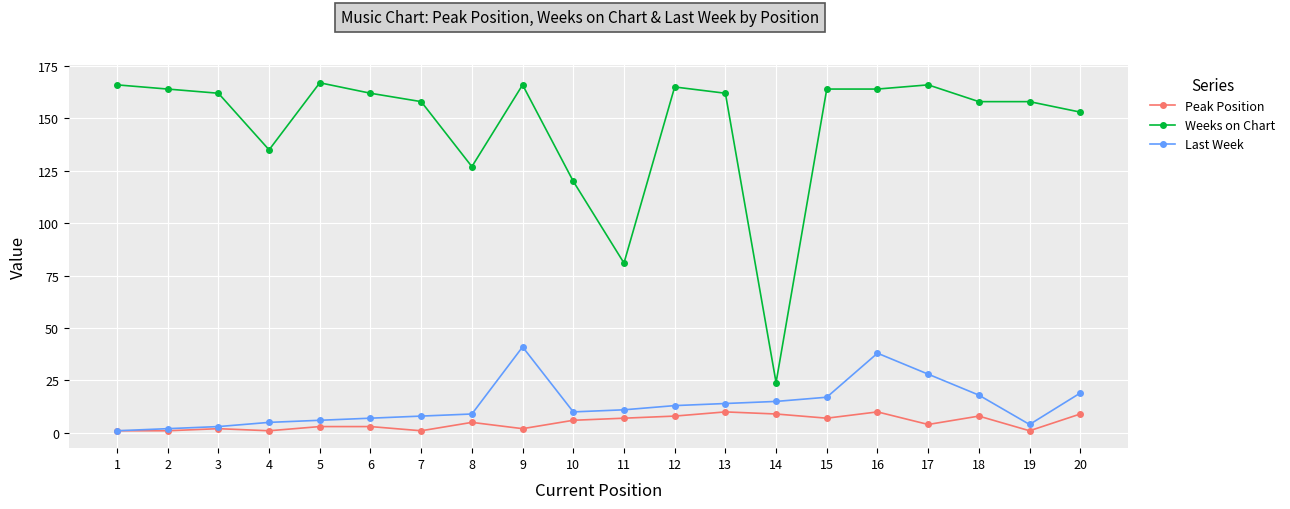

True or false: Peak Position has more than 1 points higher than both neighbors.

True